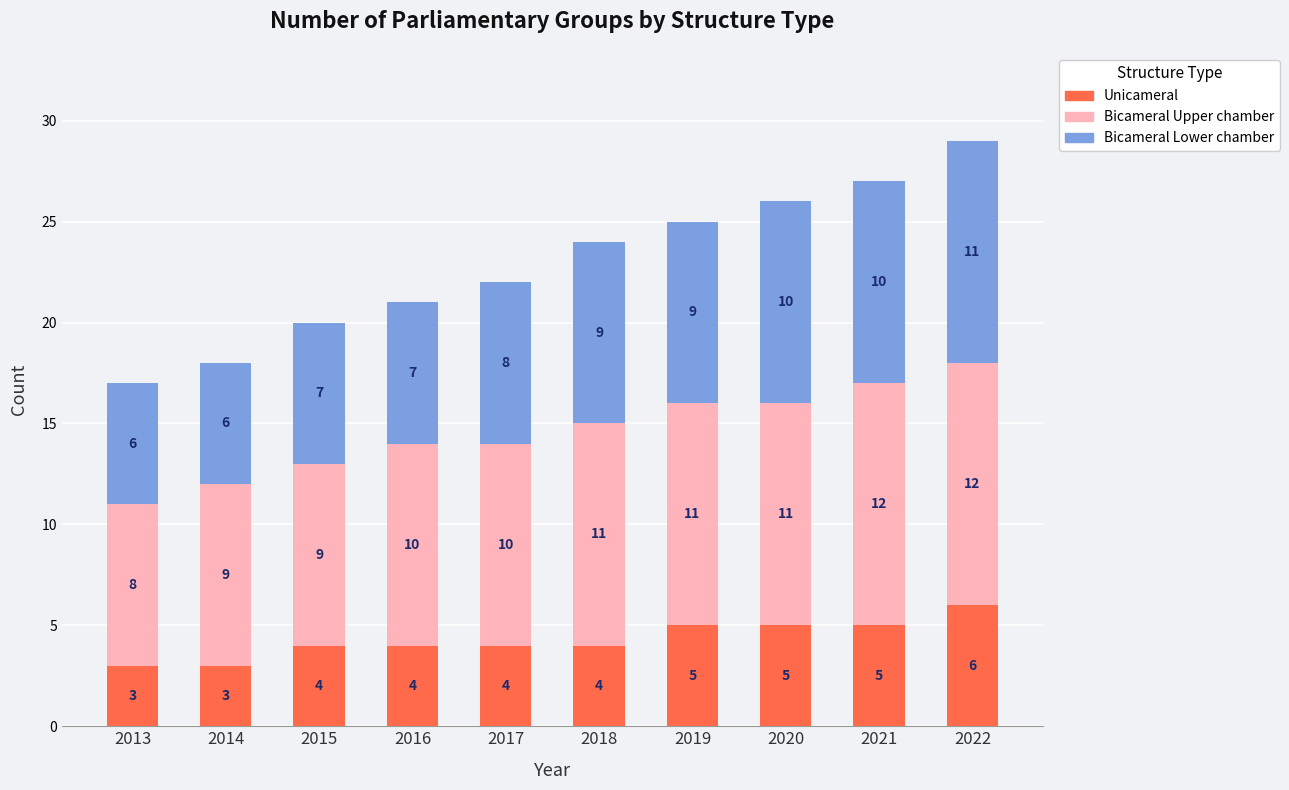

Reading right to left, what are the values for Unicameral?

6	5	5	5	4	4	4	4	3	3